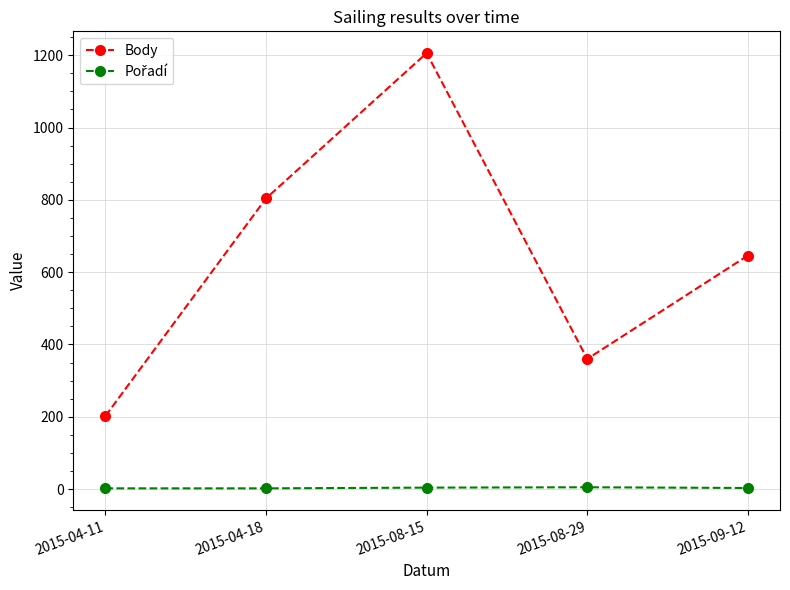

Rank the categories by Body value from lowest to highest.

2015-04-11, 2015-08-29, 2015-09-12, 2015-04-18, 2015-08-15